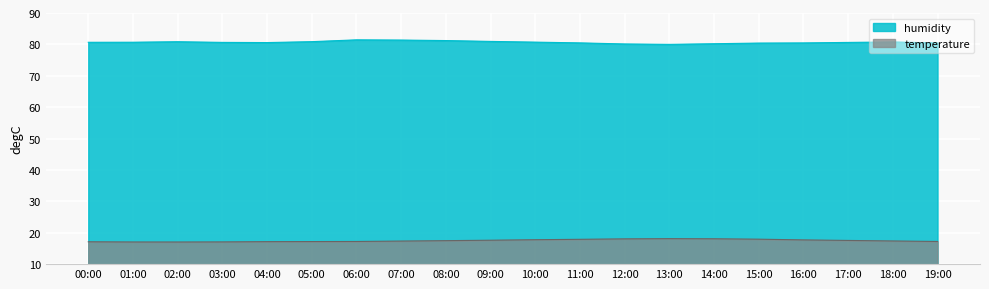

What are all the series names shown in the legend?

humidity, temperature